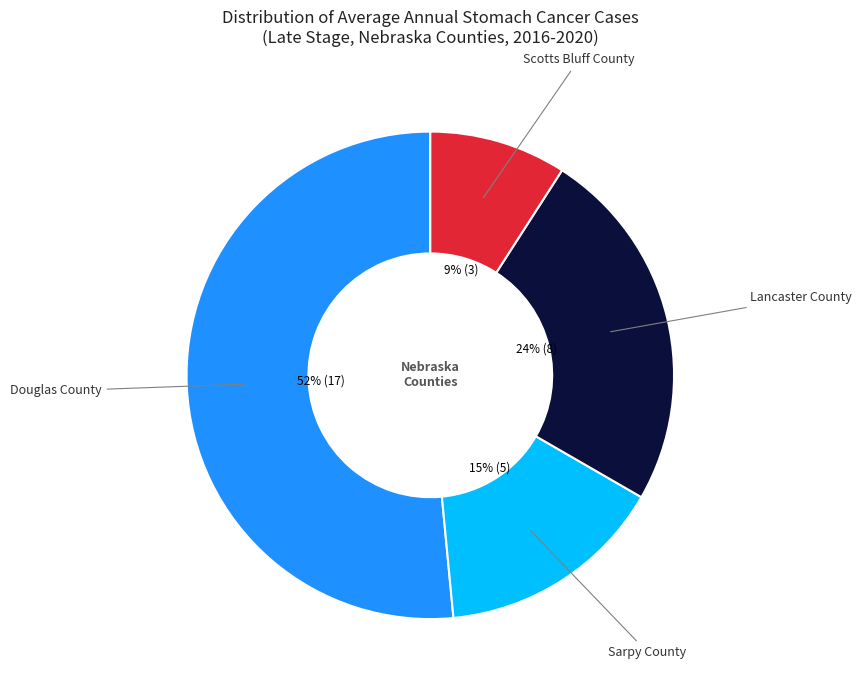

Is there any slice that represents more than half of the pie?

Yes